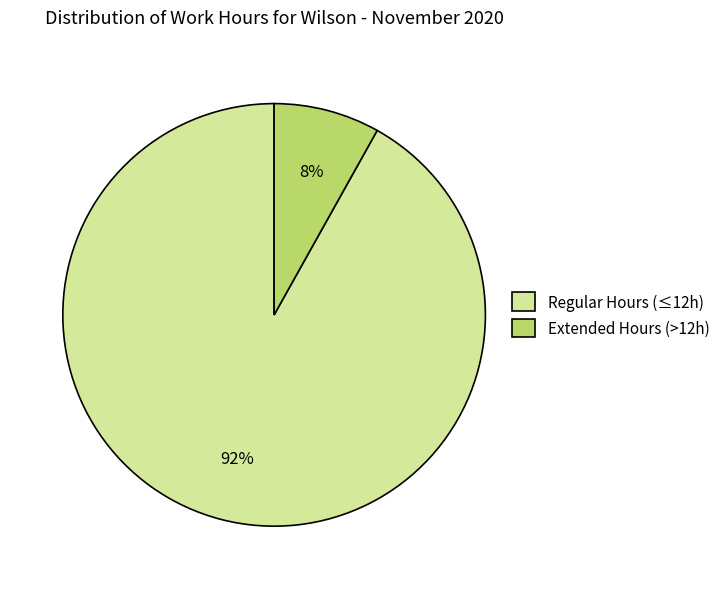

Rank the categories by value from lowest to highest.

Extended Hours (>12h), Regular Hours (≤12h)